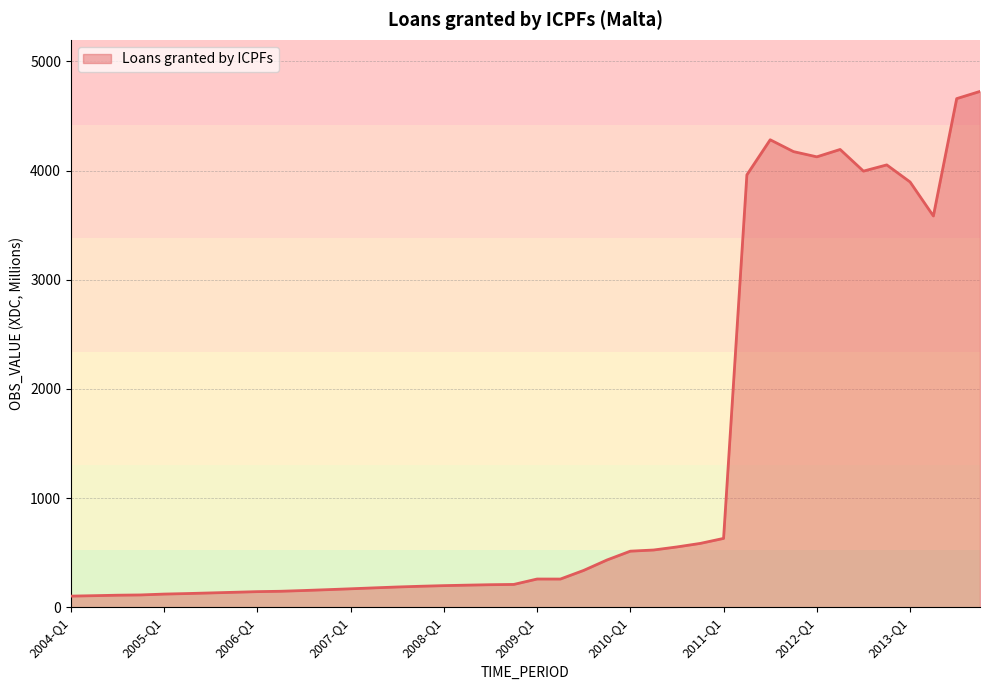

What is the greatest value displayed?

4725.5